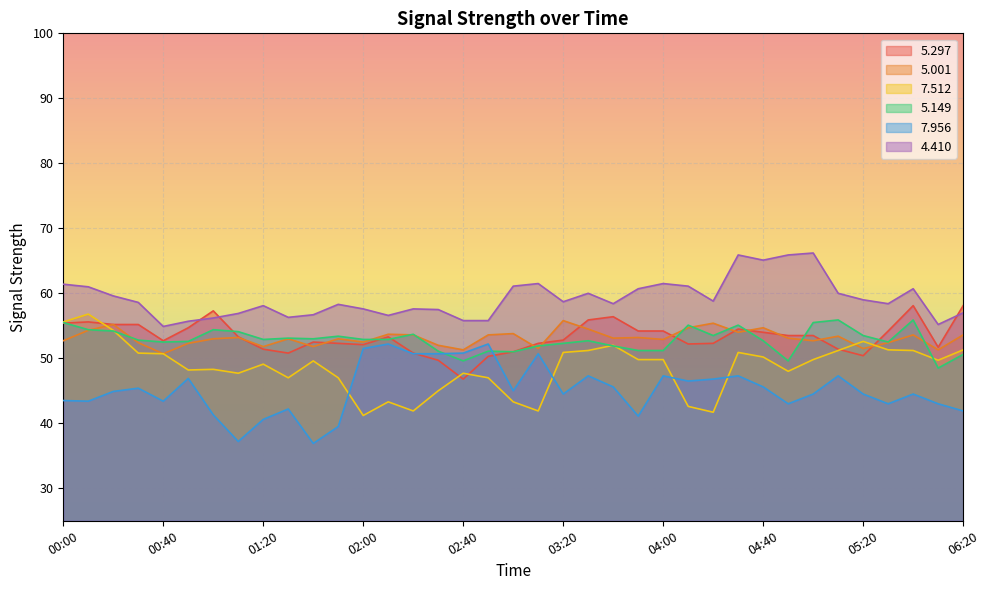

List the labels in order of   5.001 value, largest first.

03:20, 04:20, 00:20, 04:10, 04:40, 03:30, 00:10, 04:30, 03:00, 02:10, 02:20, 02:50, 06:00, 06:20, 05:10, 01:10, 03:50, 03:40, 04:50, 01:00, 01:30, 01:50, 04:00, 00:00, 05:00, 02:00, 00:30, 05:30, 00:50, 02:30, 01:20, 01:40, 03:10, 05:20, 02:40, 06:10, 00:40